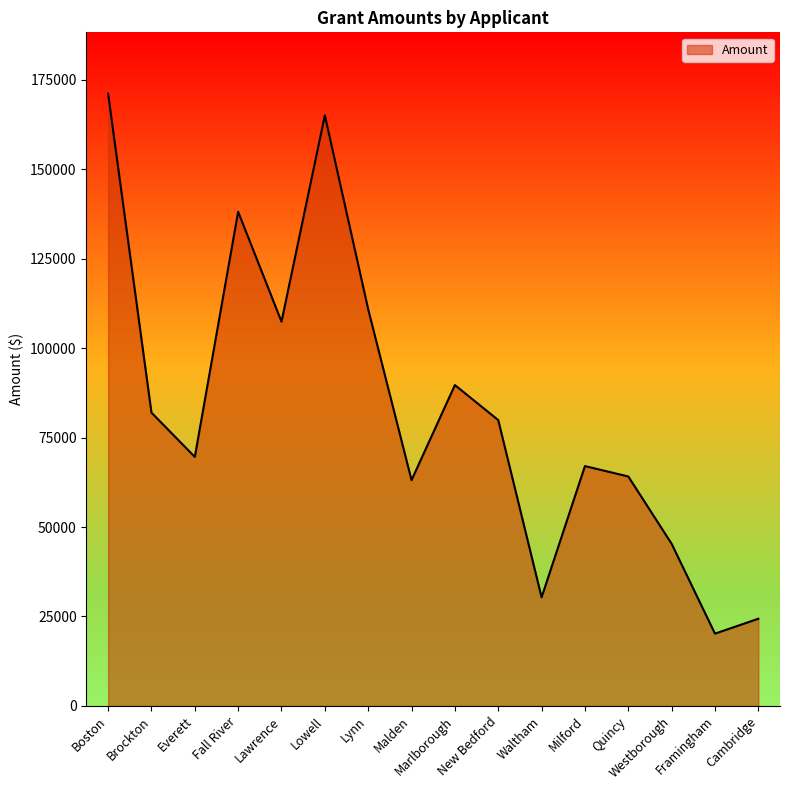

What is the smallest value displayed?

20209